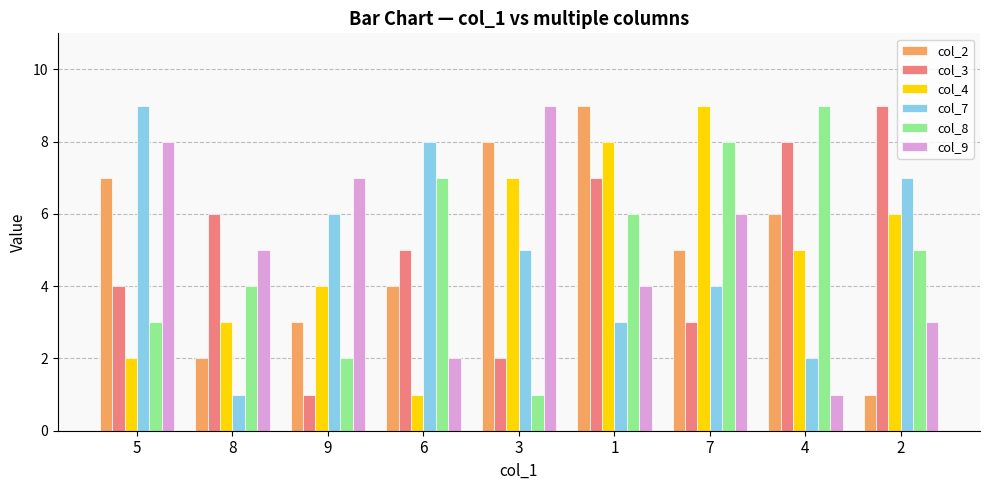

What is the maximum value for col_9?

9